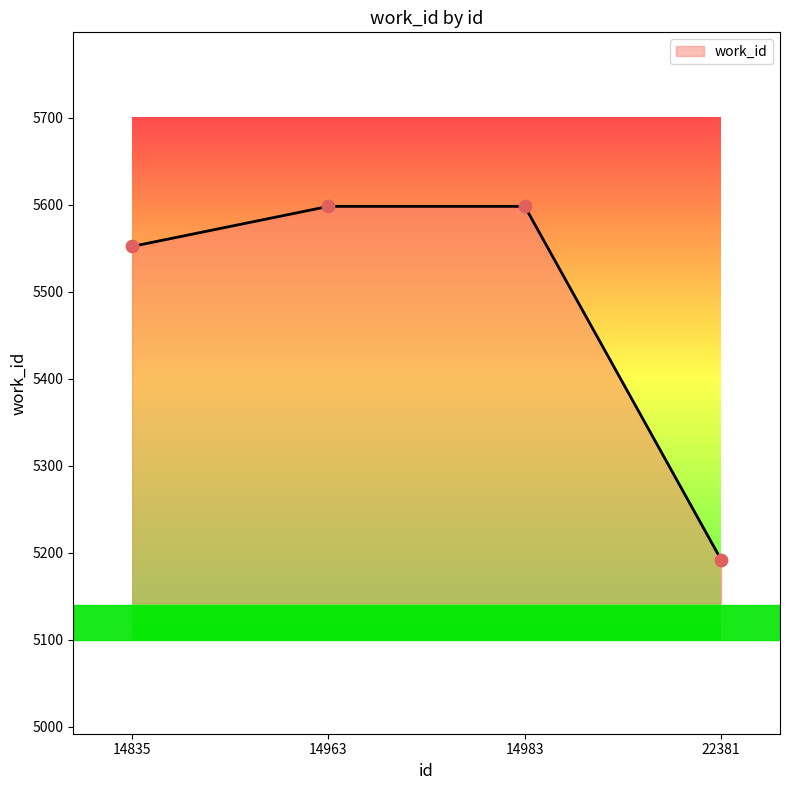

Between 14983 and 14835, which is larger?

14983